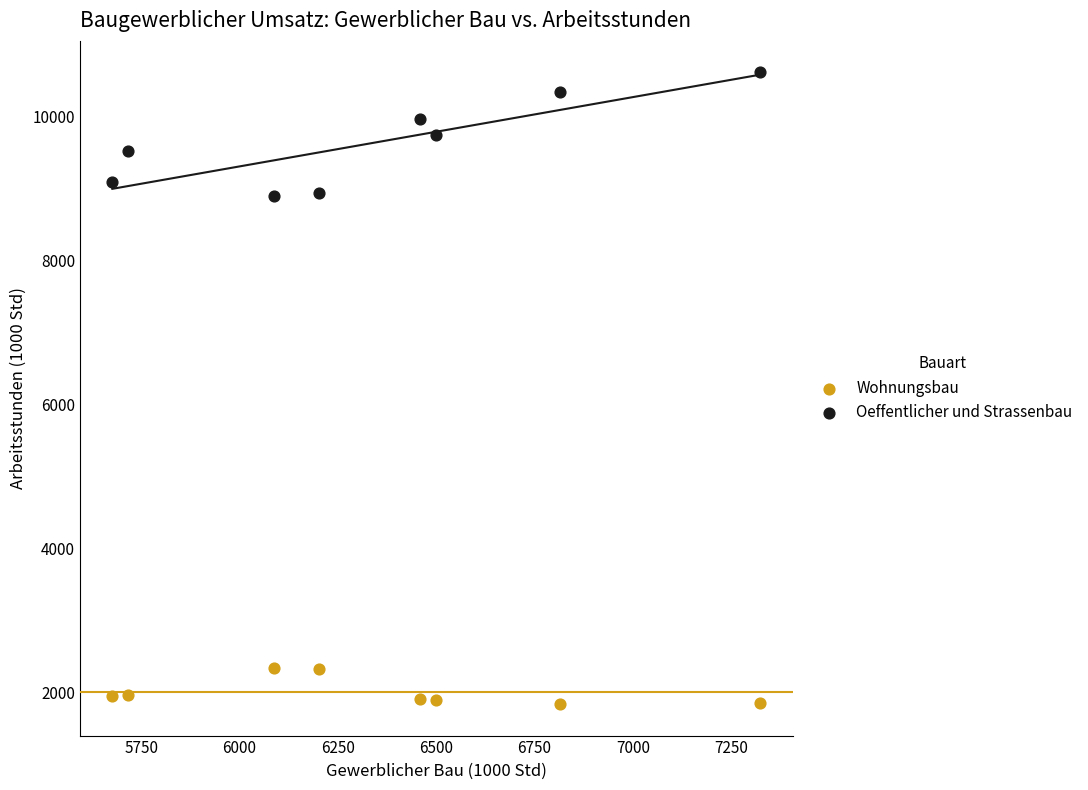

Which series contains the highest Y value?

Oeffentlicher und Strassenbau